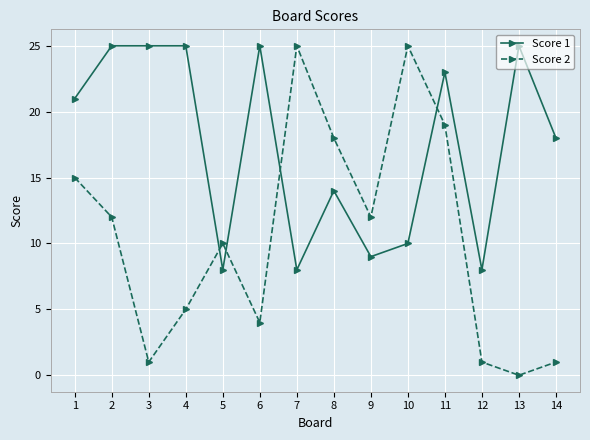

What is the average value of the Score 1 series?

17